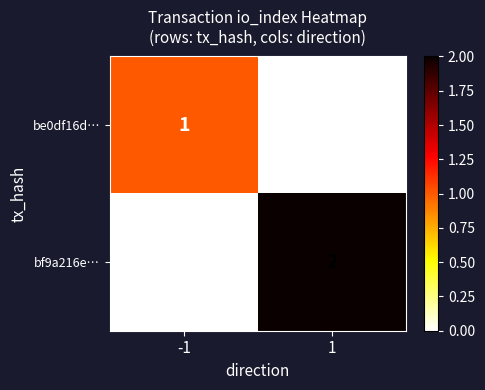

How many values in be0df16d… are above zero?

1